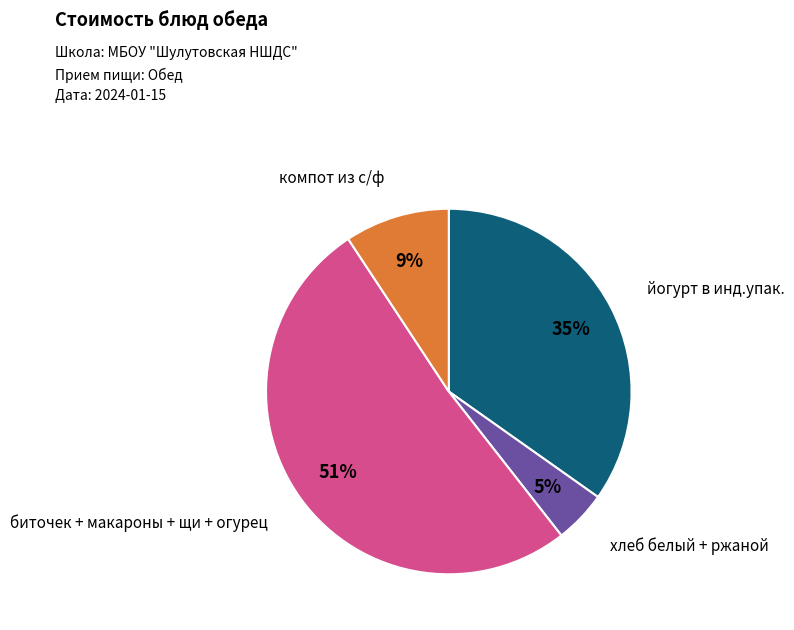

To the nearest percent, what is the average slice percentage?

25%